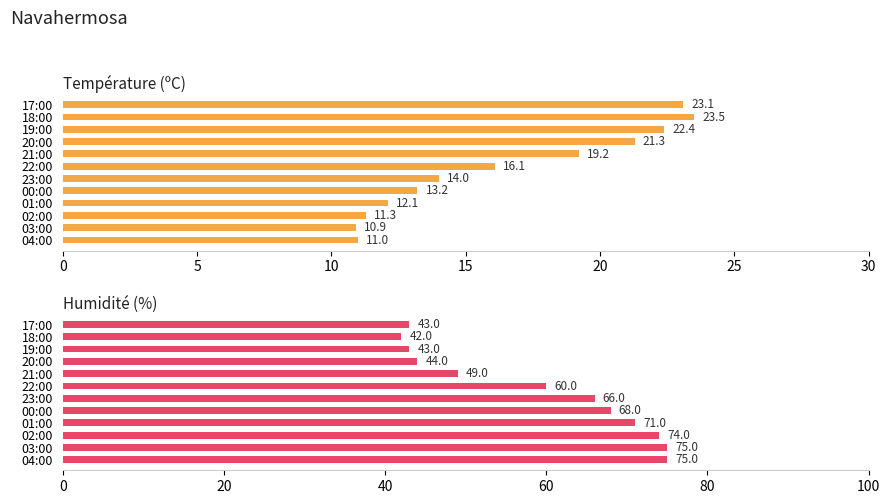

What is the difference between the maximum and minimum values in the Température (ºC) series?

12.6